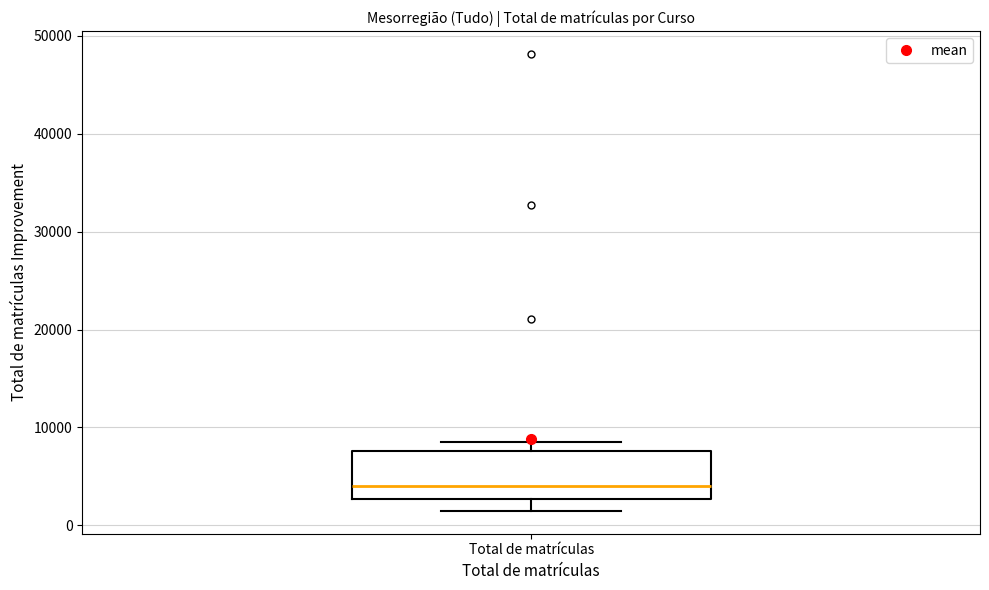

Read this box plot against the y-axis: the position of the median line, the range covered by the box, and the ends of both whiskers. The values are not printed on the chart, so give them approximately, as read against the axis.

median 4000, box 3000 to 8000, whiskers 1000 to 8000 (just above the box's upper edge)